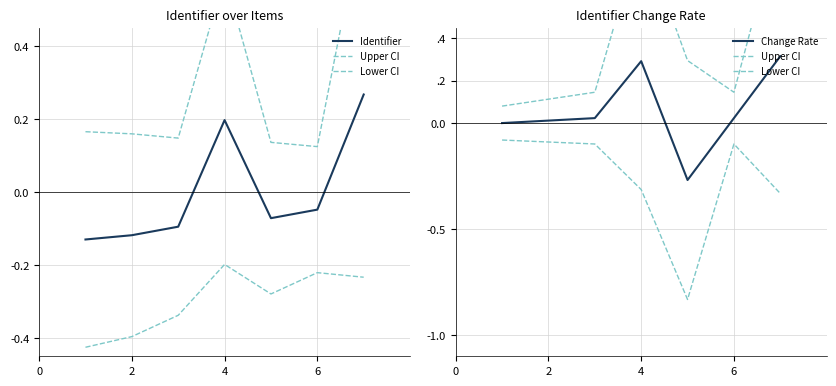

True or false: Upper CI has more than 2 interior local peaks.

False